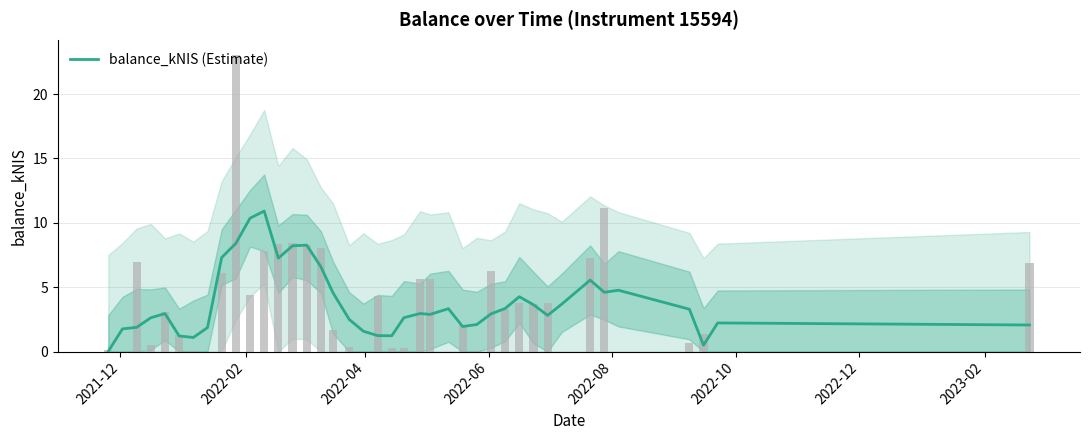

How many values exceed 2?

29